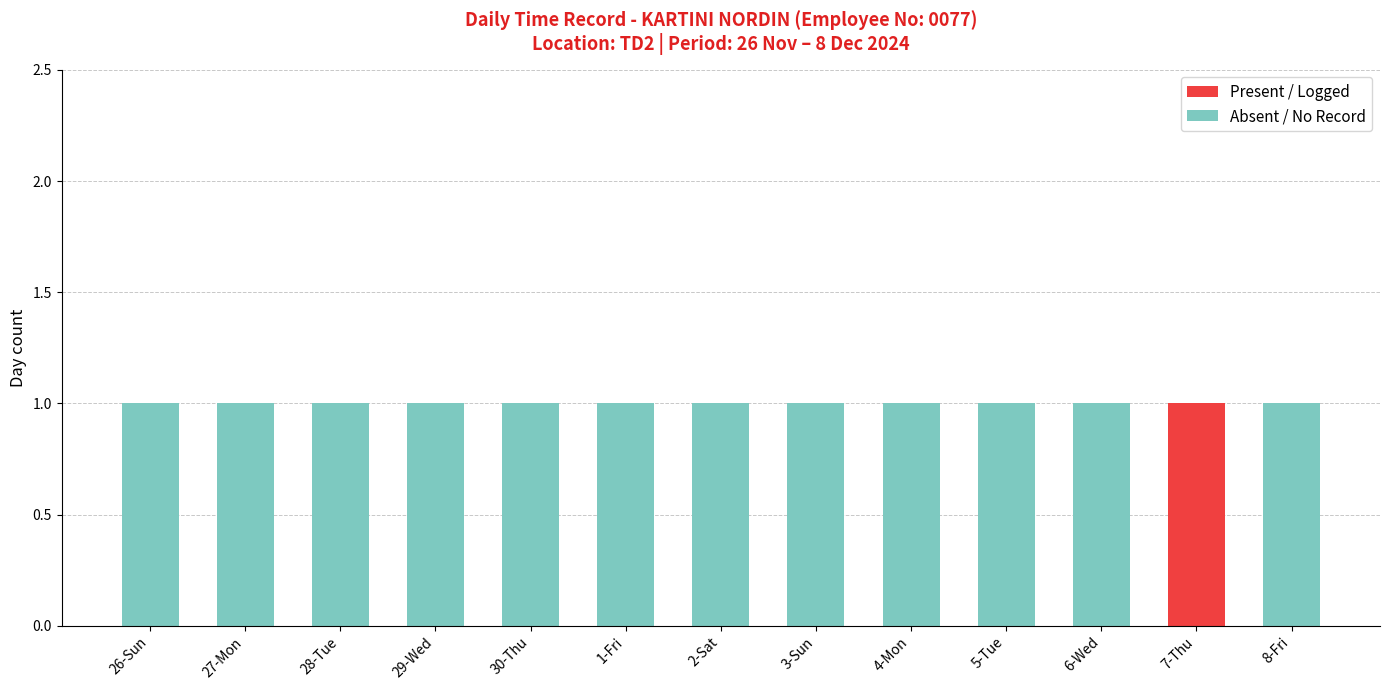

How many categories are shown in the chart?

13